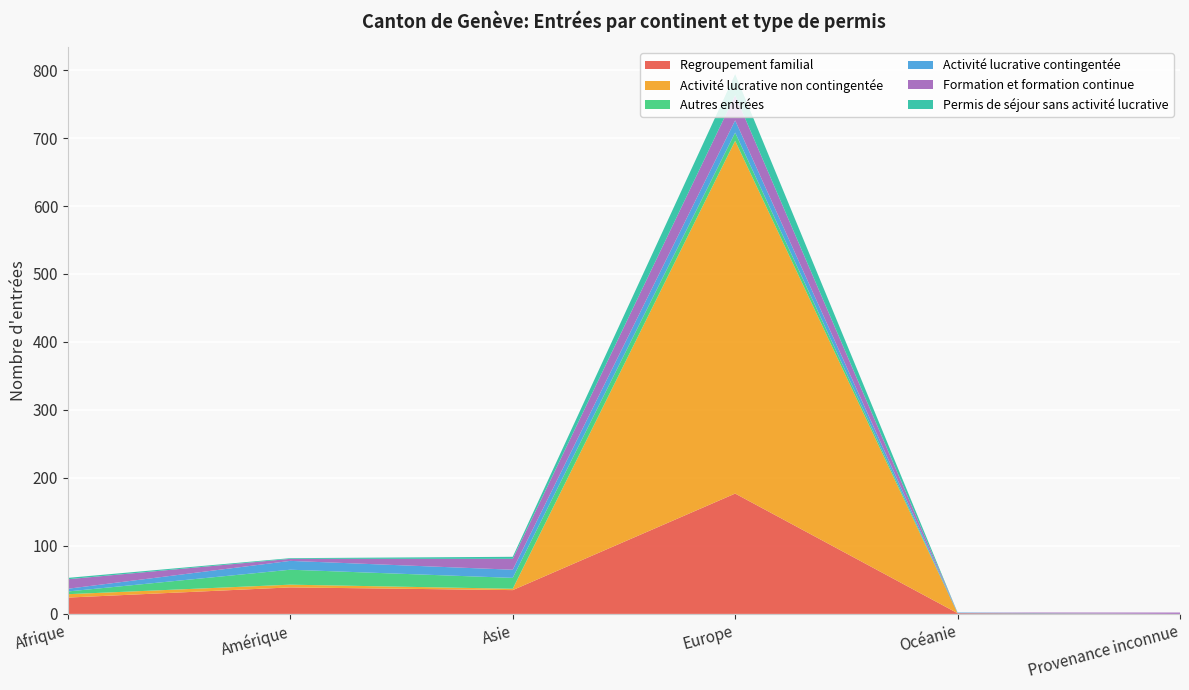

Reading left to right, transcribe all the data shown in this chart.

Regroupement familial: 24	39	35	177	1	0
Activité lucrative non contingentée: 5	4	2	519	0	0
Autres entrées: 4	22	16	12	0	0
Activité lucrative contingentée: 4	13	12	18	1	0
Formation et formation continue: 14	3	16	37	0	2
Permis de séjour sans activité lucrative: 2	1	3	31	0	0